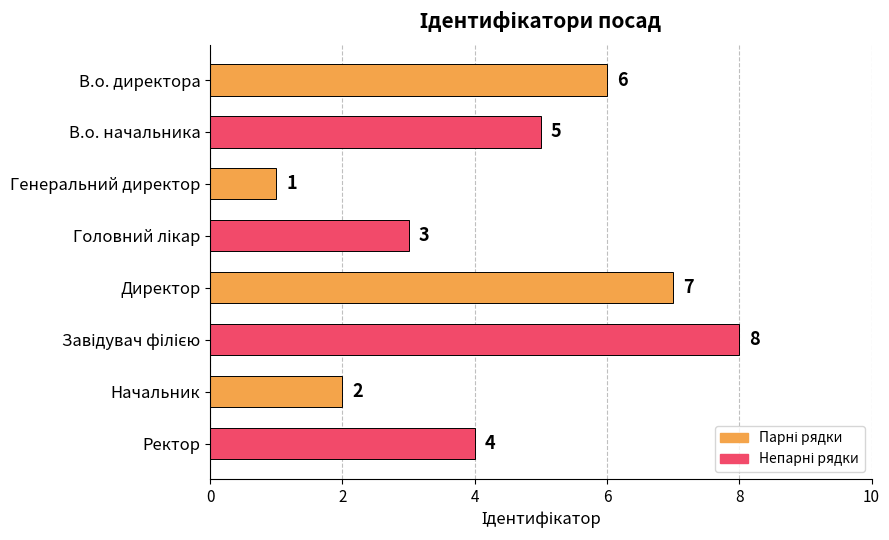

What is the difference between the maximum and minimum values?

7